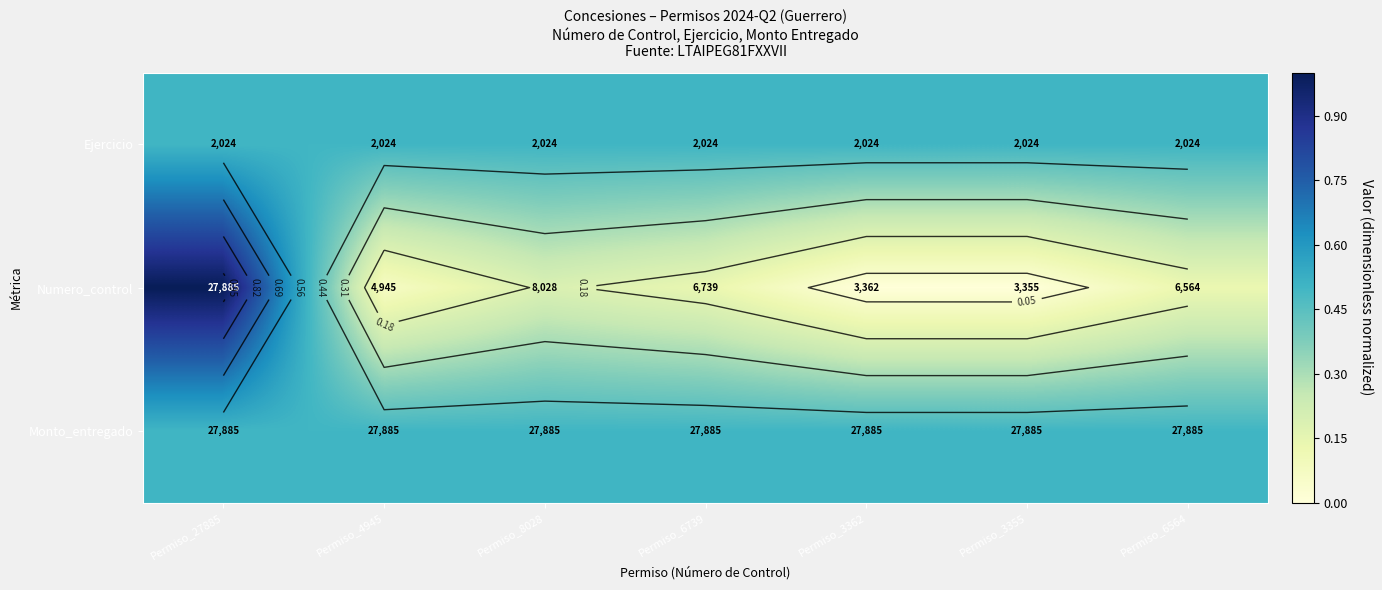

List the labels in order of Numero_control value, largest first.

Permiso_27885, Permiso_8028, Permiso_6739, Permiso_6564, Permiso_4945, Permiso_3362, Permiso_3355